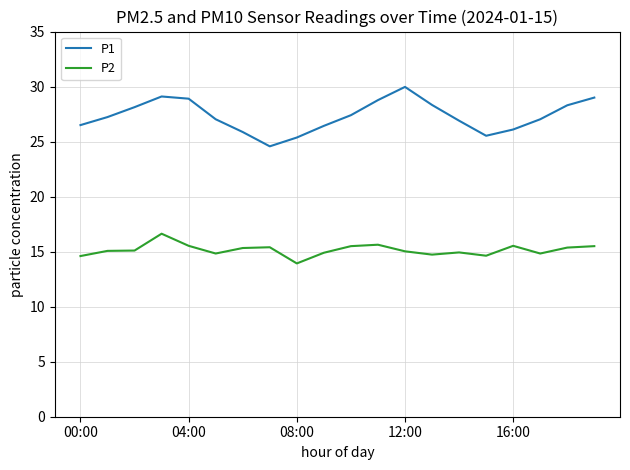

True or false: P1 has more than 2 interior local peaks.

False